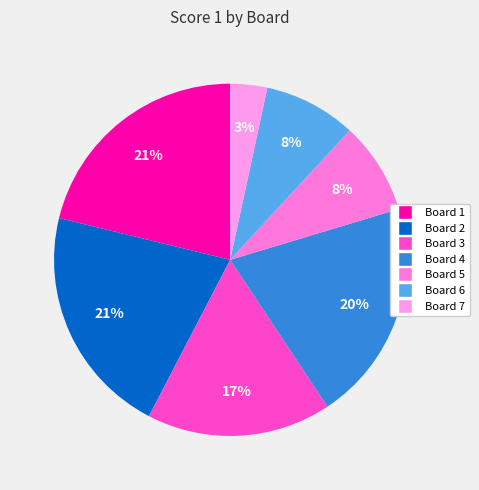

Is Board 4 the majority of the pie?

No